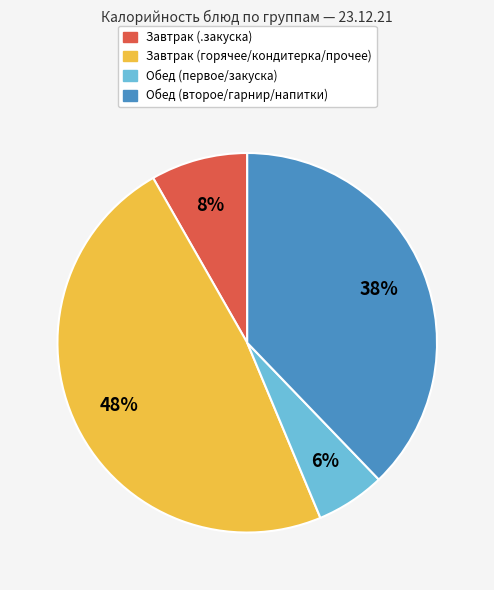

Does any single category account for the majority?

No